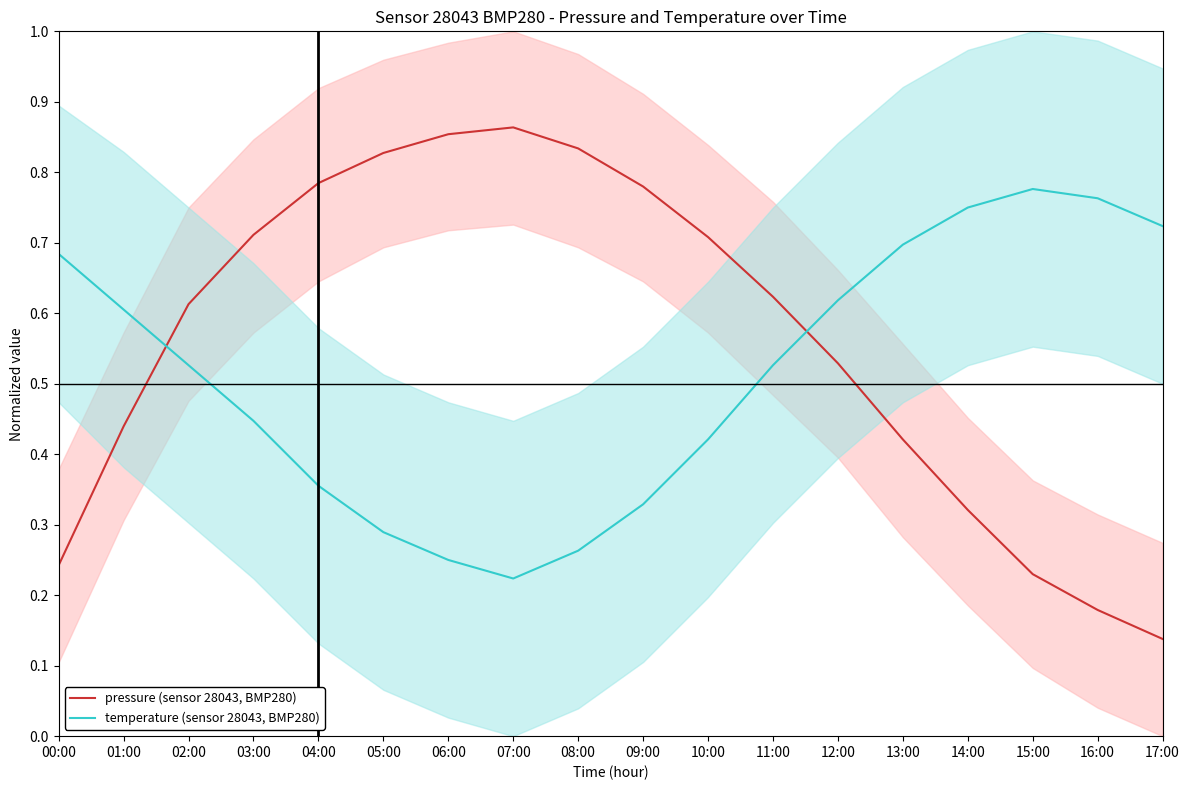

Is the value of temperature (sensor 28043, BMP280) at 17:00 greater than the value of pressure (sensor 28043, BMP280) at 11:00?

Yes